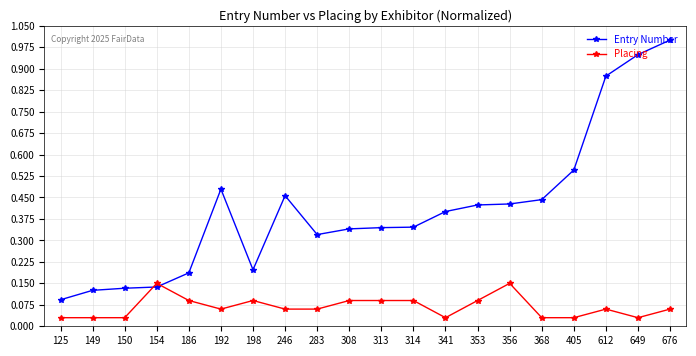

Is this an area chart (filled region under the line)?

No